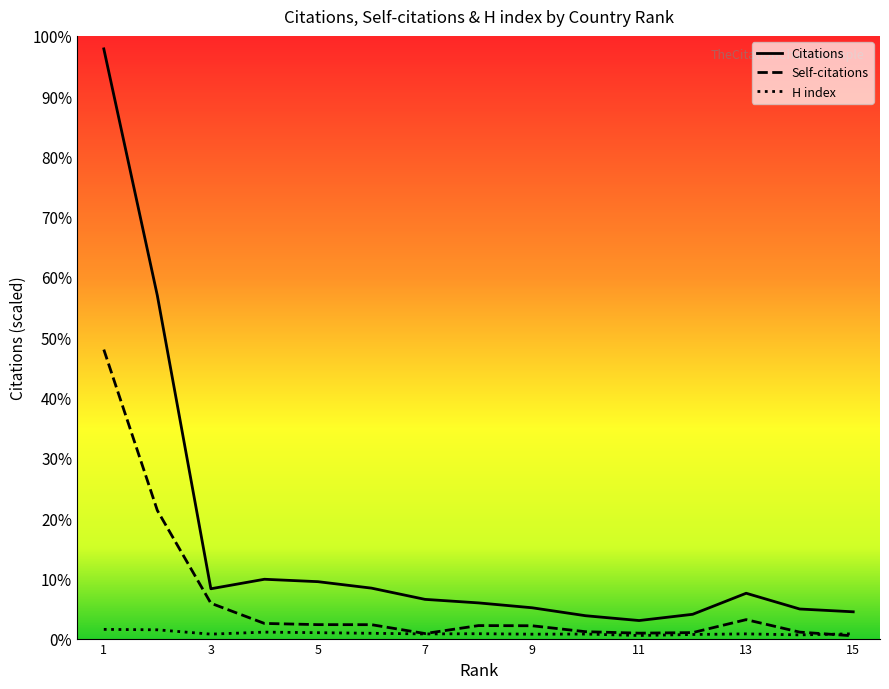

True or false: Self-citations has more than 0 points higher than both neighbors.

True